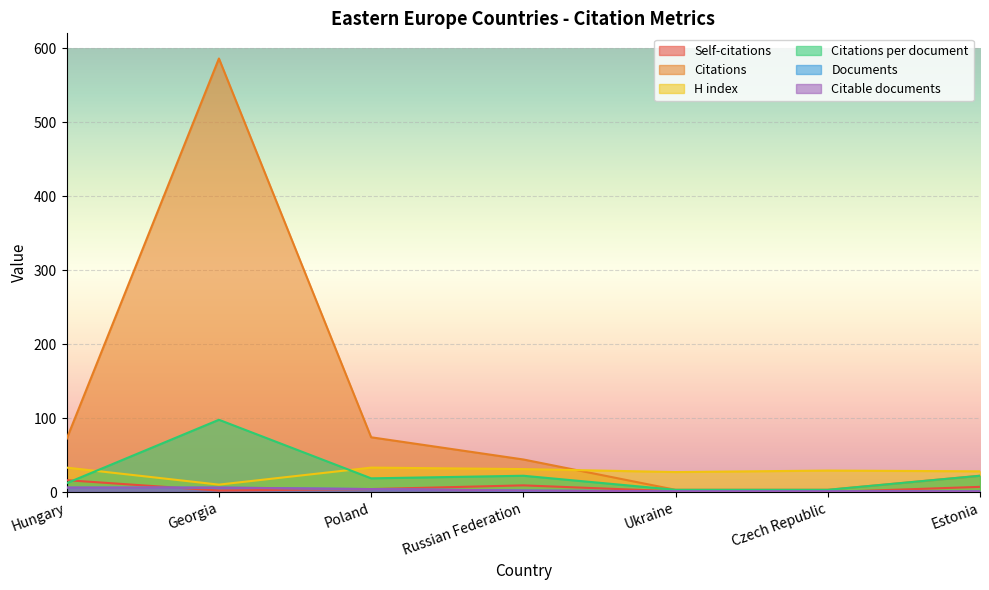

Which category has the lowest value in the Citable documents series?

Ukraine